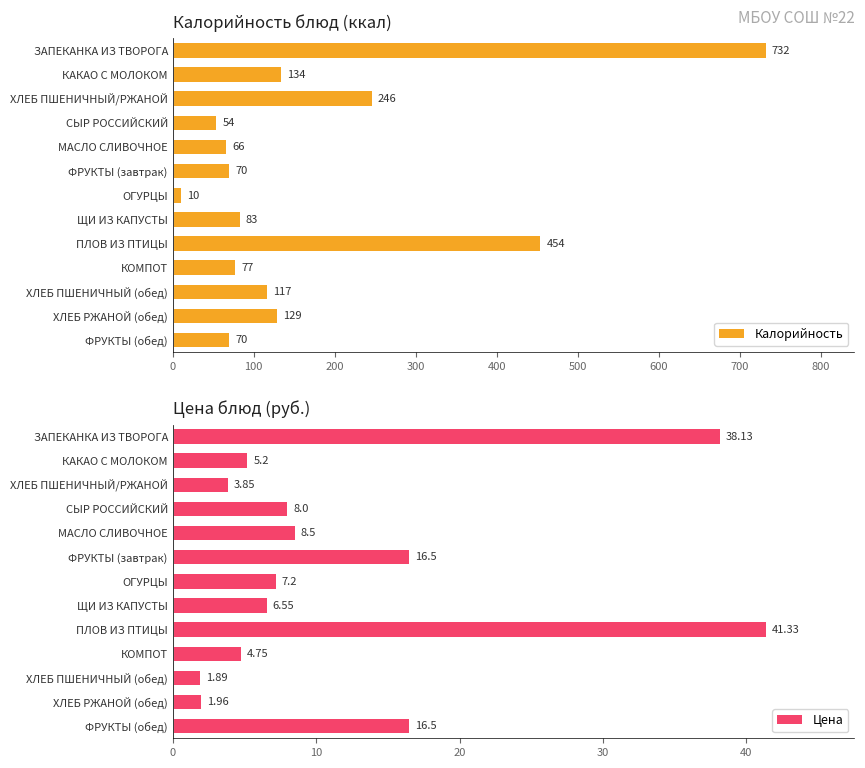

What is the difference between the maximum and minimum values in the Калорийность series?

722